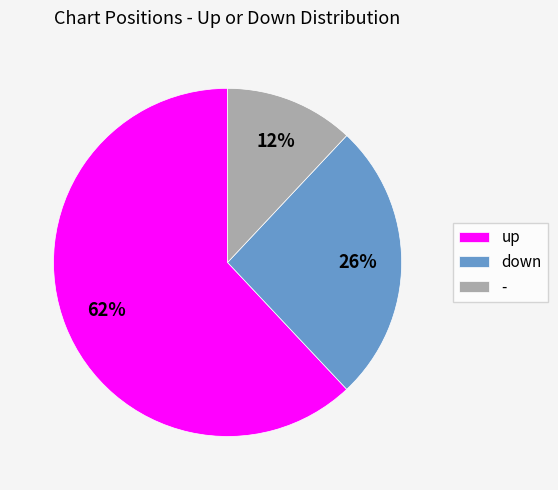

Does any single category account for the majority?

Yes